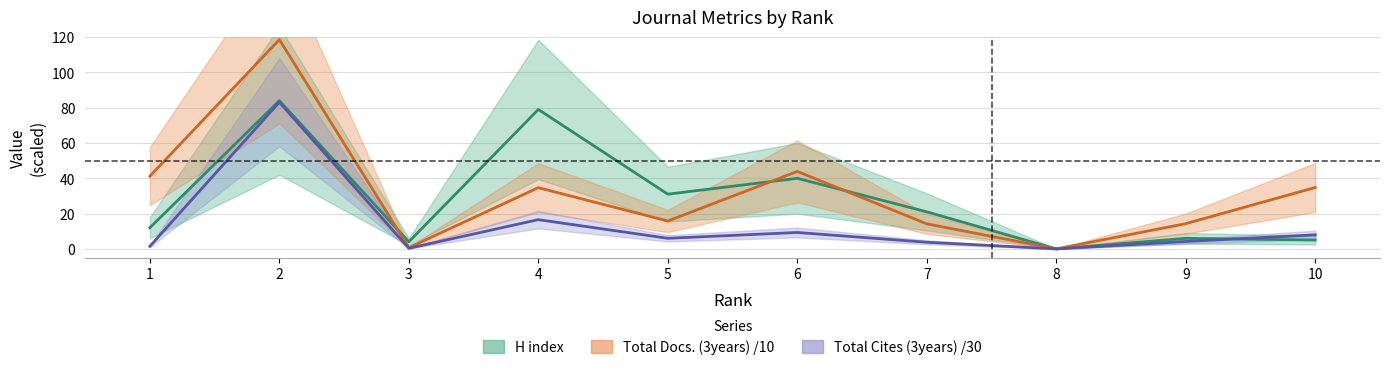

In H index, how many points are lower than both neighbors (excluding endpoints)?

3